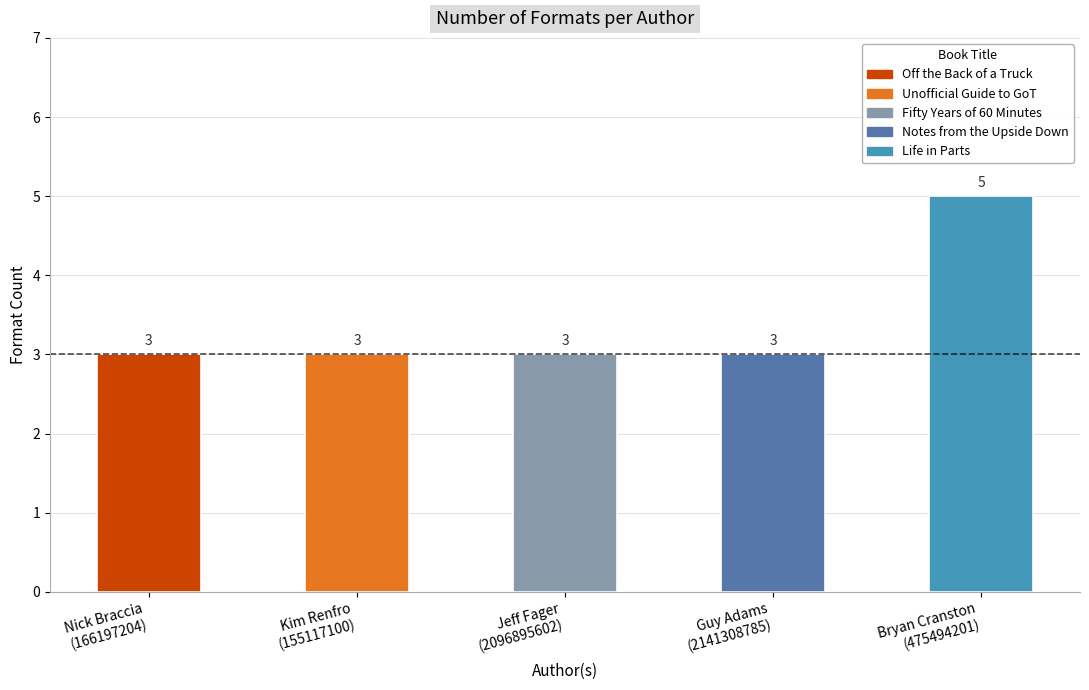

What is the average value?

3